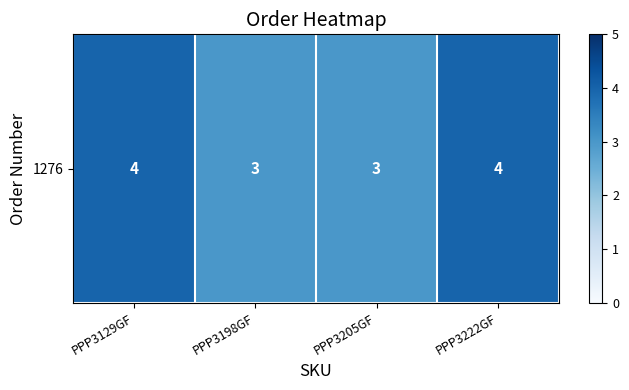

What is the ratio of the value at PPP3222GF to the value at PPP3198GF?

1.3